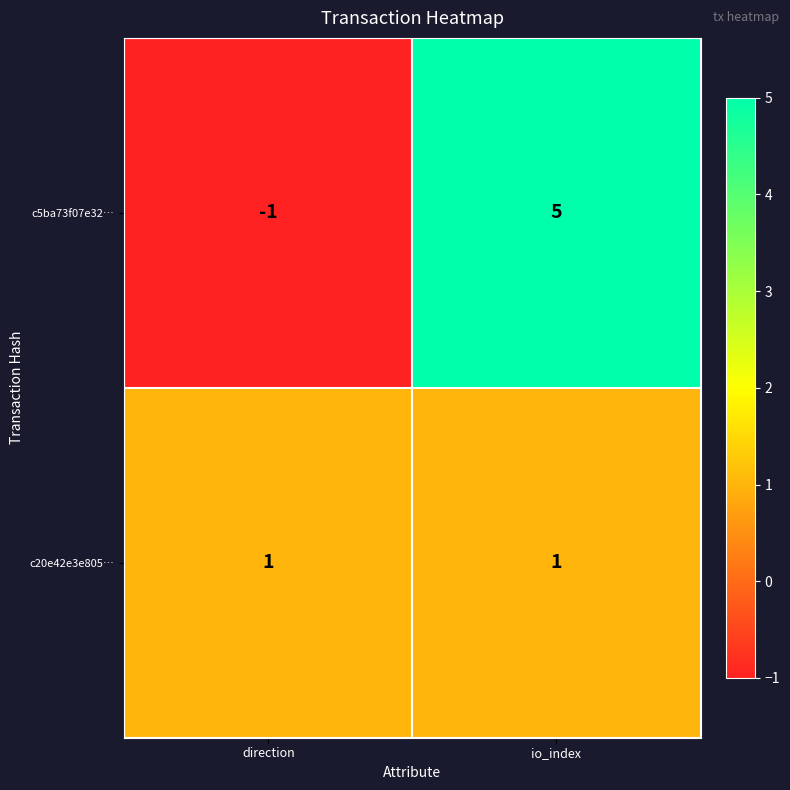

At which label is c5ba73f07e32… closest to 2?

direction